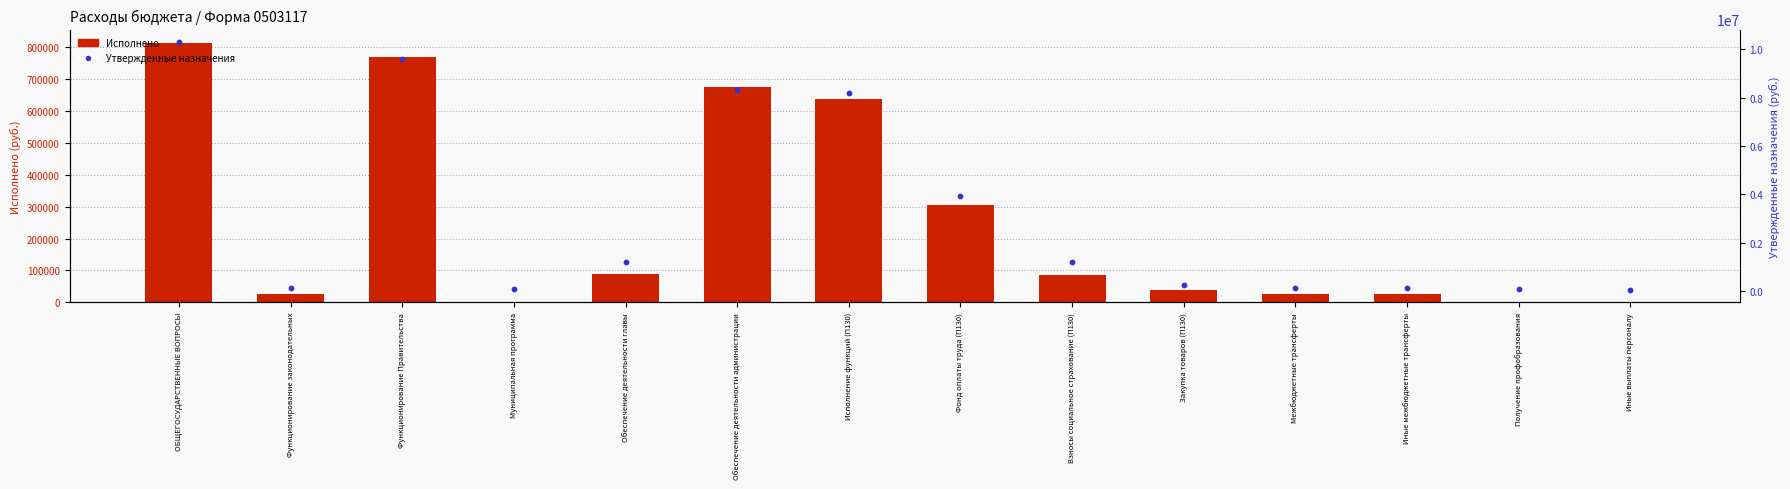

At which category is the sum across all series the highest?

ОБЩЕГОСУДАРСТВЕННЫЕ ВОПРОСЫ